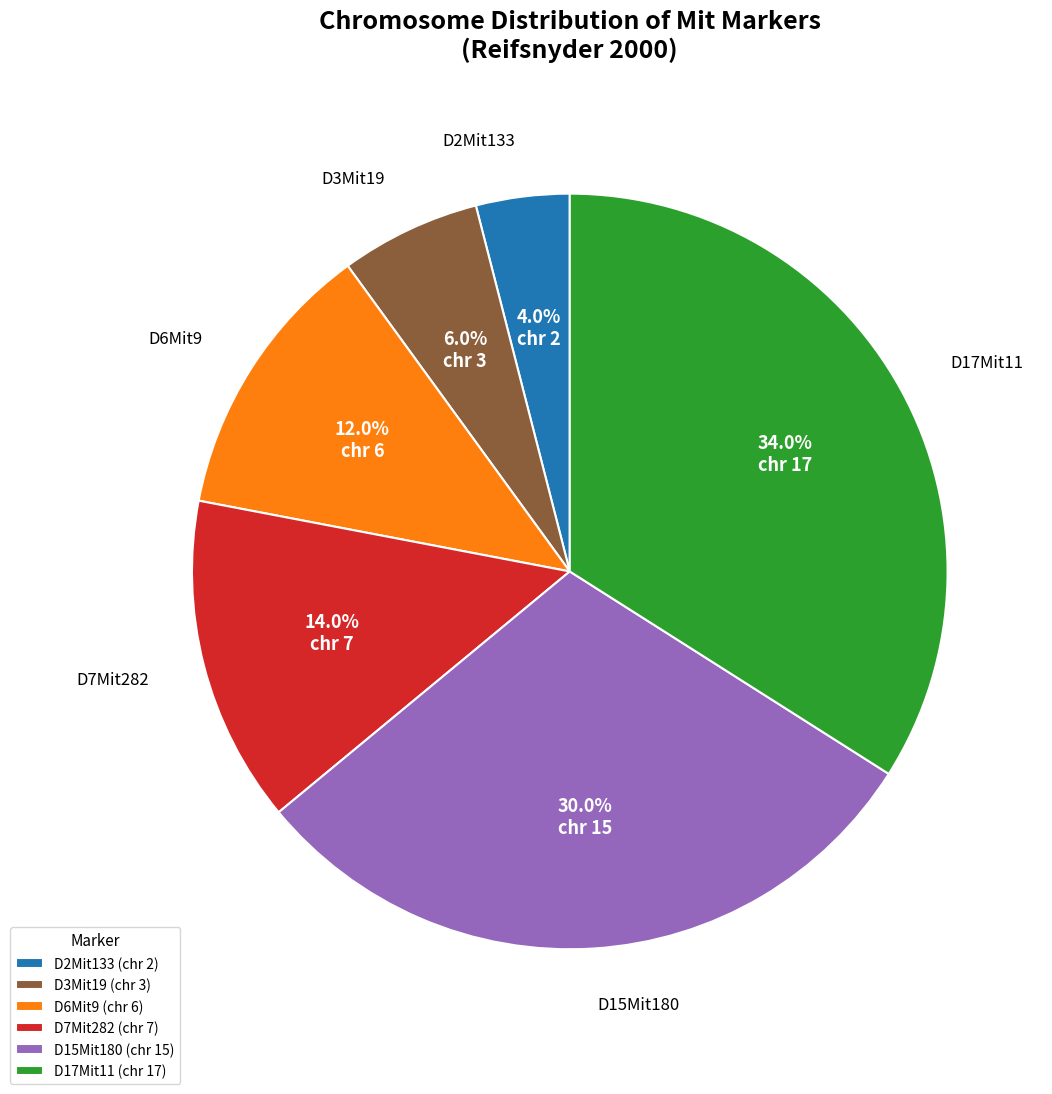

Which slice is the smallest?

D2Mit133